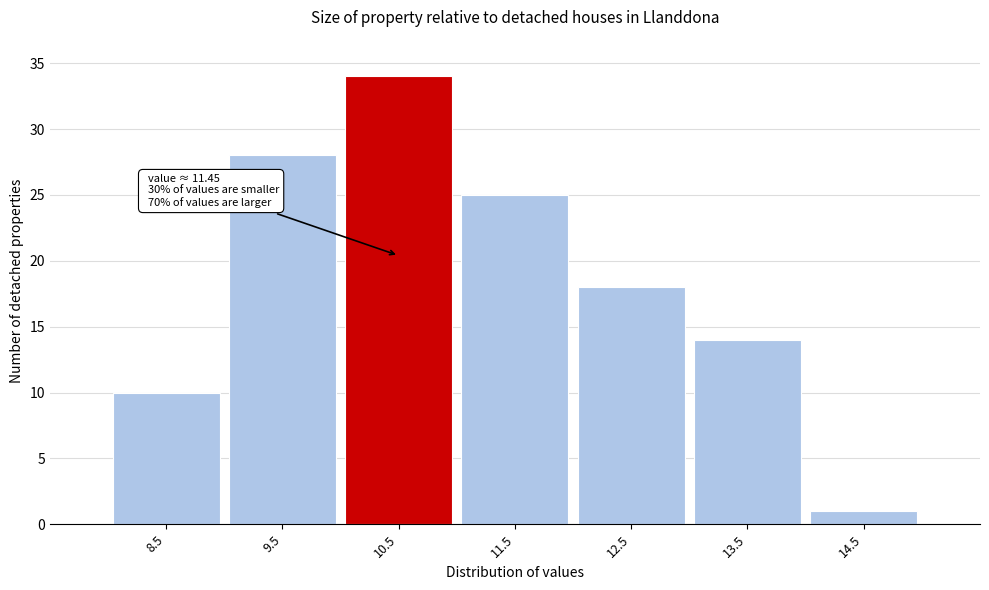

Reading left to right, transcribe all the data shown in this chart.

8.5=10	9.5=28	10.5=34	11.5=25	12.5=18	13.5=14	14.5=1